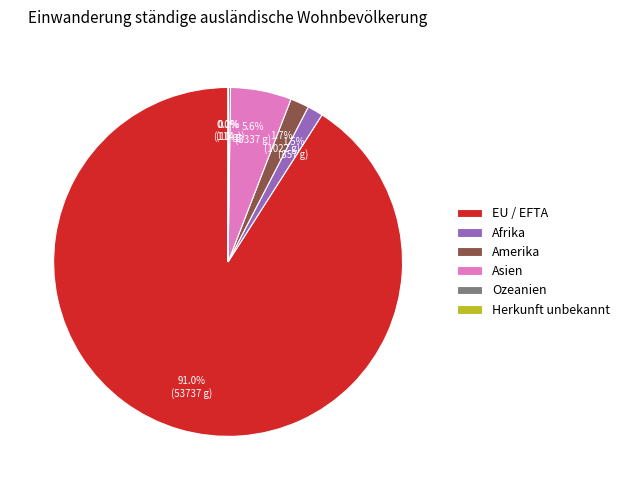

Which category has the biggest portion of the pie?

EU / EFTA